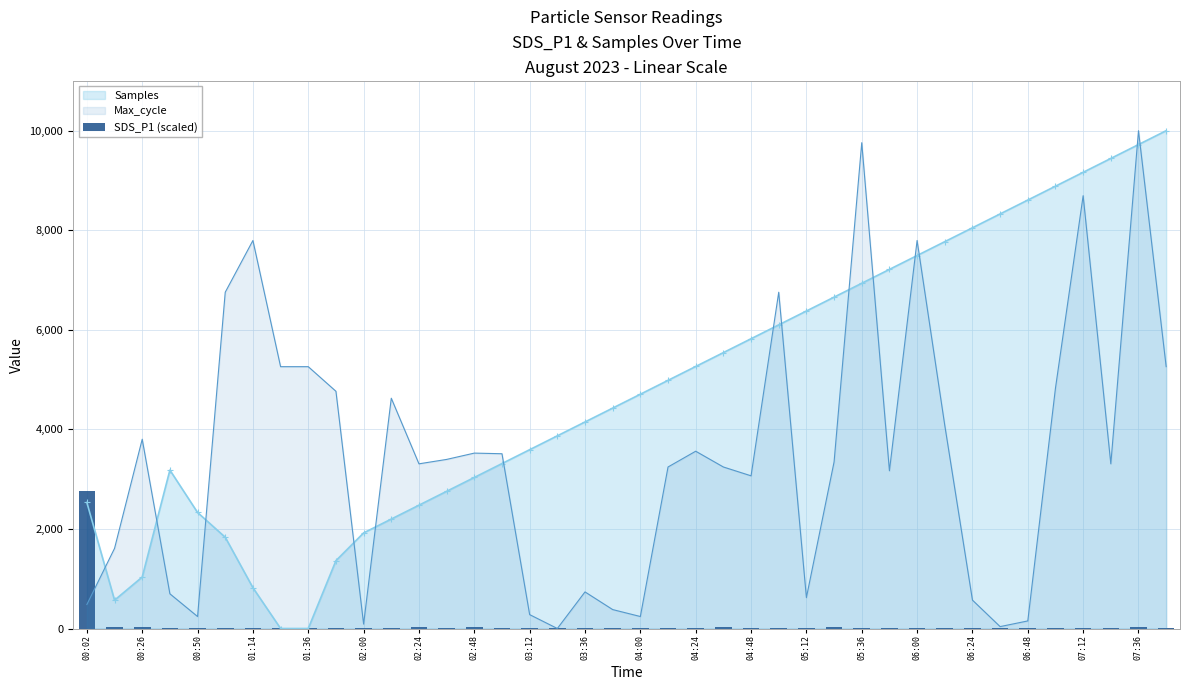

Where does the data first go above 12?

00:02